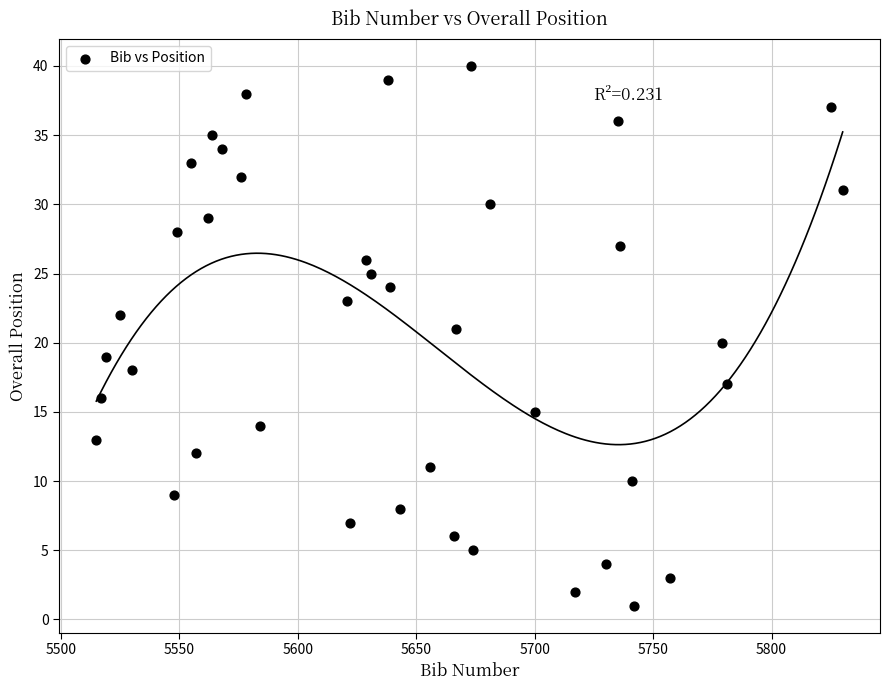

What is the range of X values (max minus min)?

315